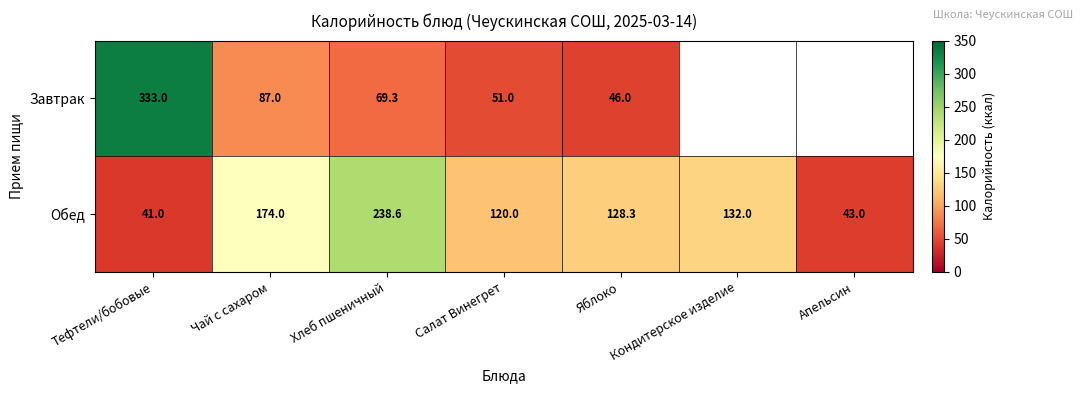

Is the value of Обед at Салат Винегрет greater than the value of Завтрак at Яблоко?

Yes